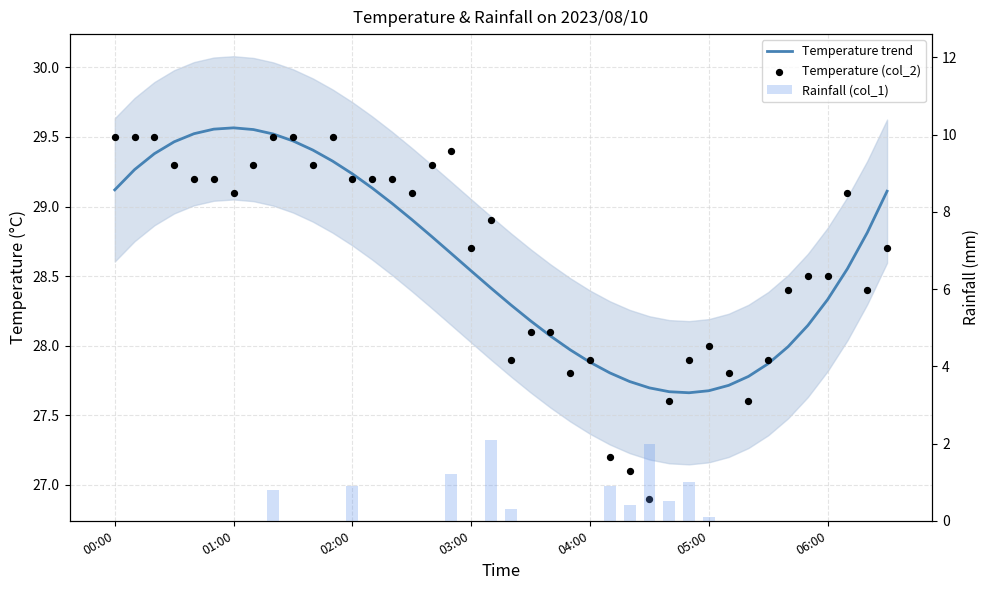

Is the value of Temperature (col_2) at 12 greater than the value of Rainfall (col_1) at 04:00?

Yes